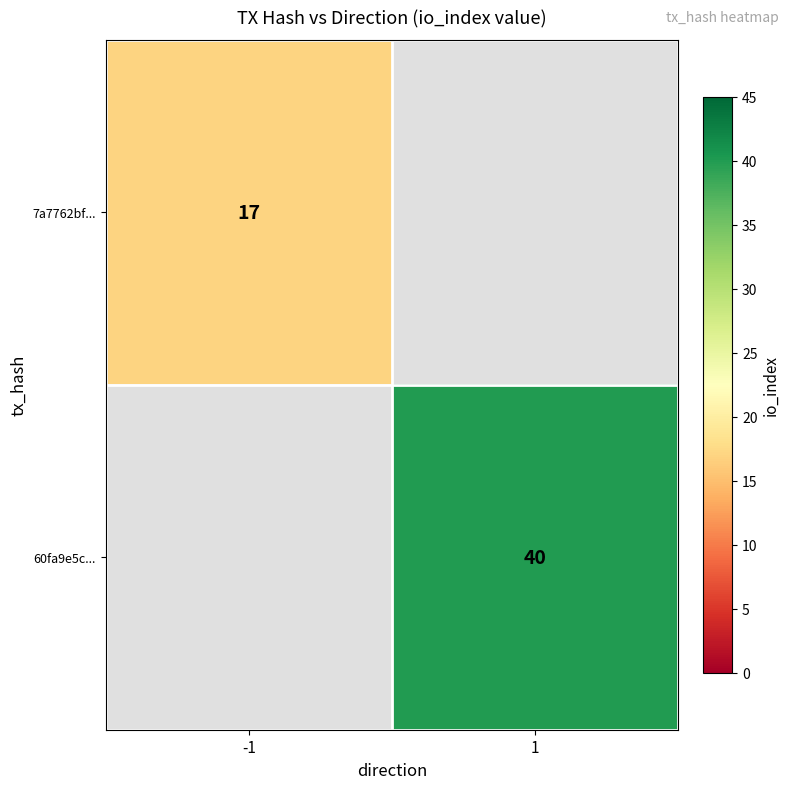

Is the value of 60fa9e5c... at 1 greater than the value of 7a7762bf... at -1?

Yes